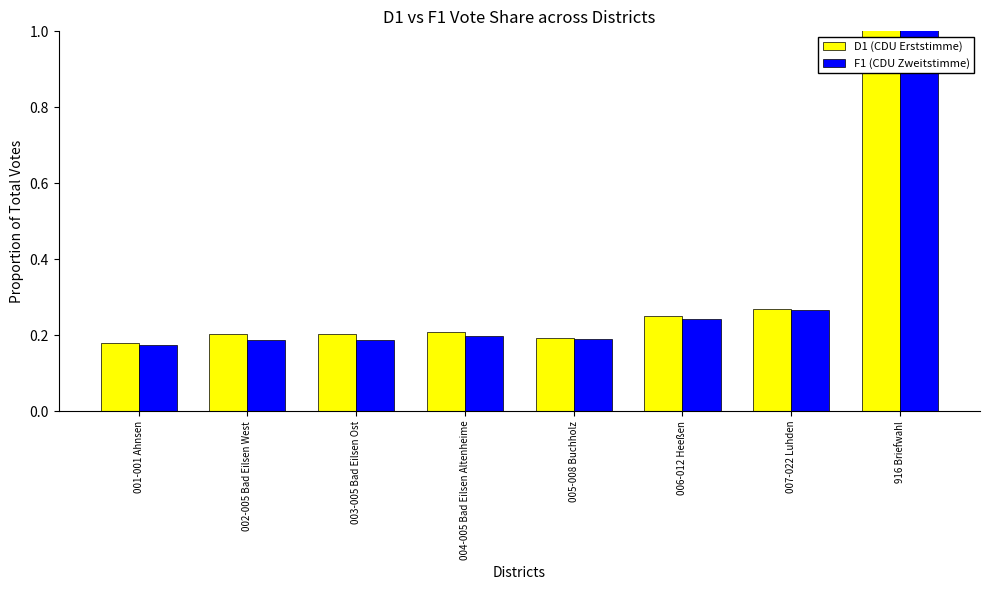

What is the value of the F1 (CDU Zweitstimme) bar at the 4th from the left?

0.2